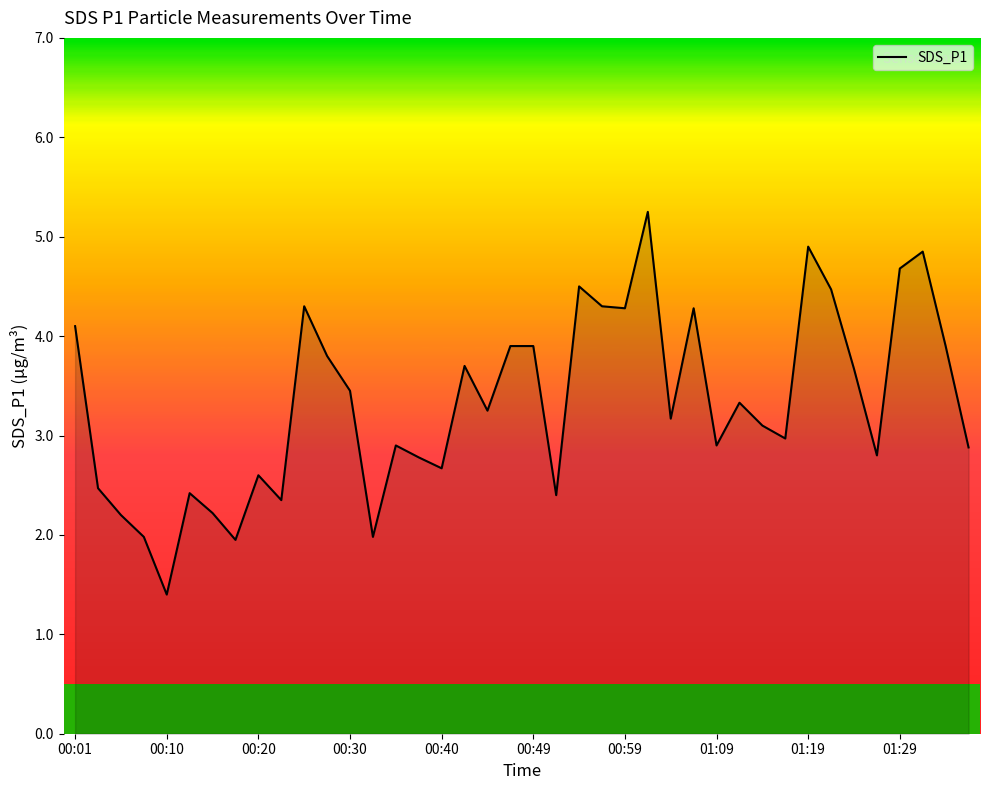

What is the minimum value shown in the chart?

1.4